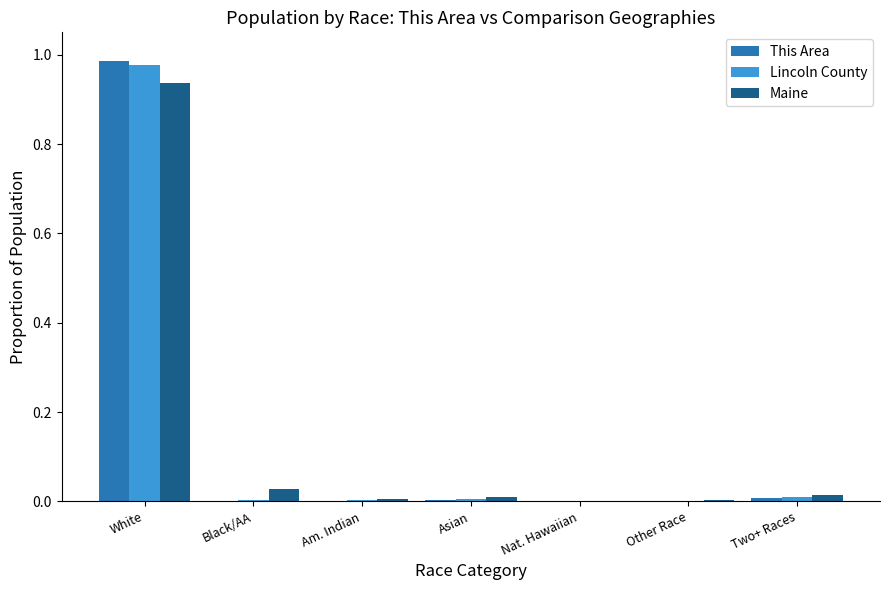

The Maine series shows 1.5 at White. True or false?

False